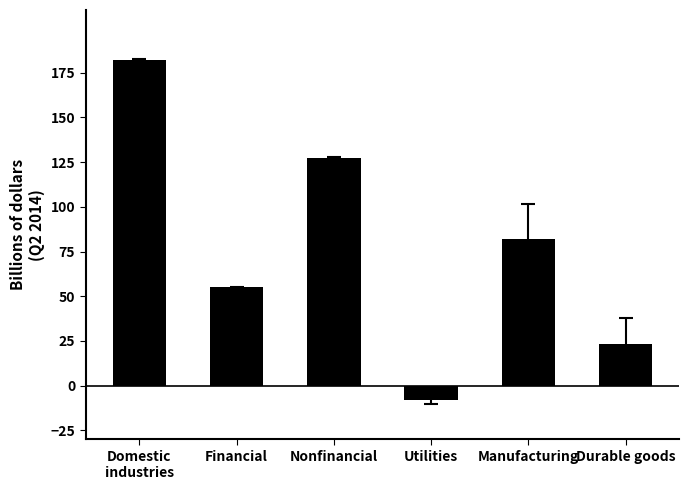

The value at Manufacturing is 81.9. True or false?

True